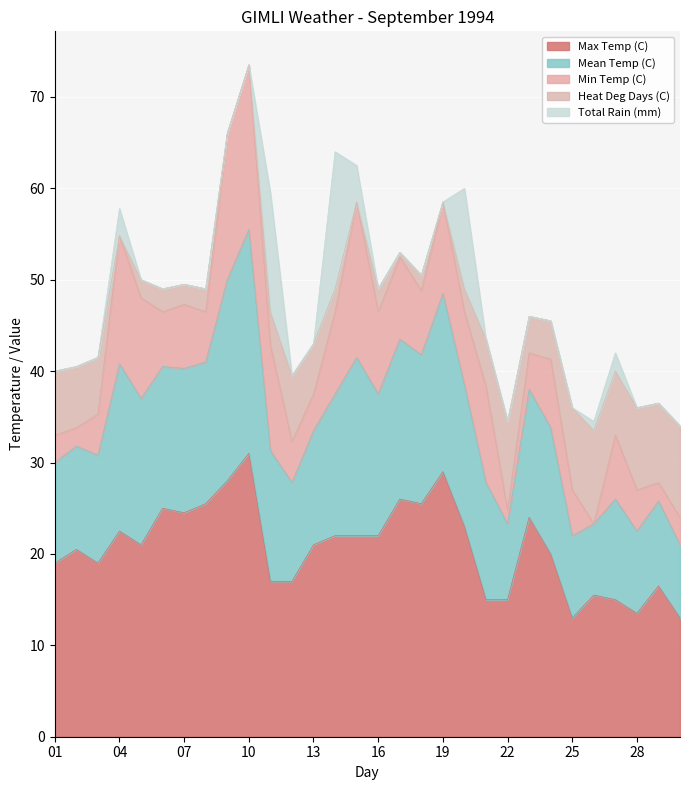

True or false: Total Rain (mm) has a value of 0.0 at 23.

True